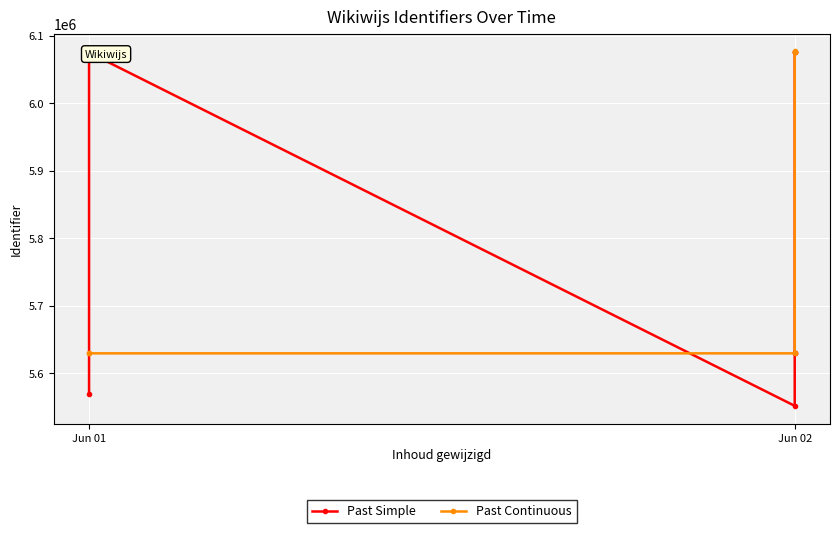

Which series has the largest total across all categories?

Past Continuous